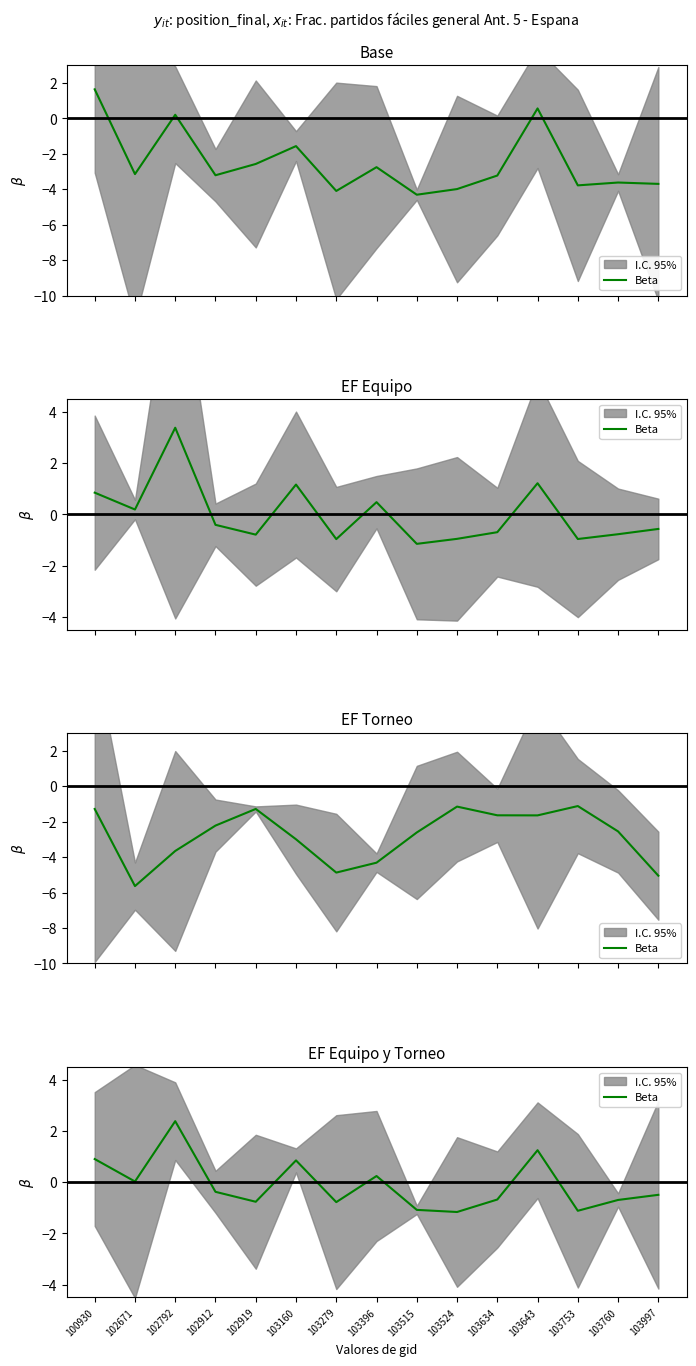

Rank the categories by value from highest to lowest.

102792, 103643, 100930, 103160, 103396, 102671, 102912, 103997, 103634, 103760, 102919, 103279, 103515, 103753, 103524